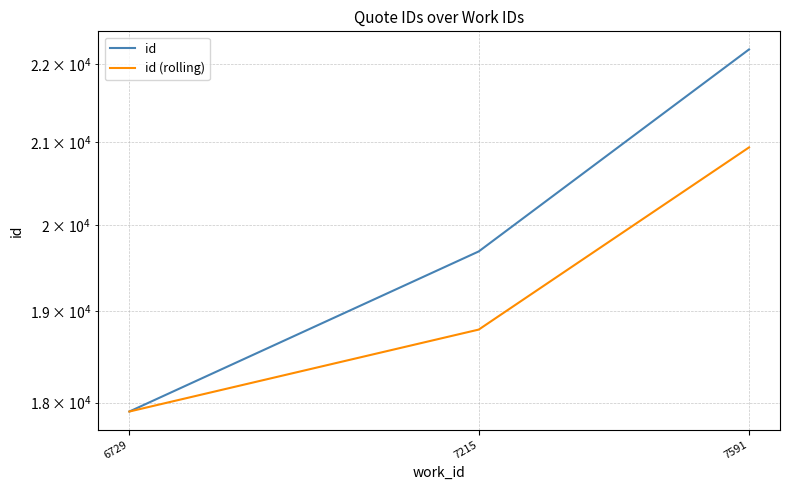

Where is id nearest to the value 20047?

7215